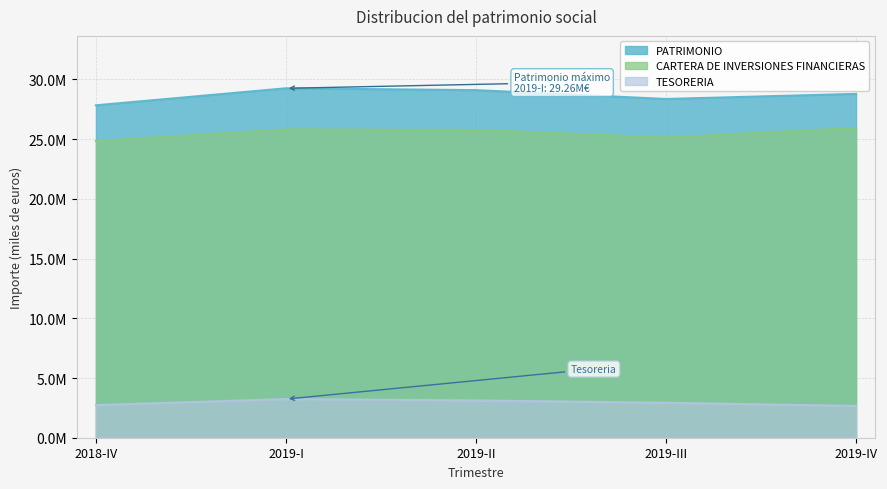

True or false: TESORERIA and PATRIMONIO intersect in this chart.

False